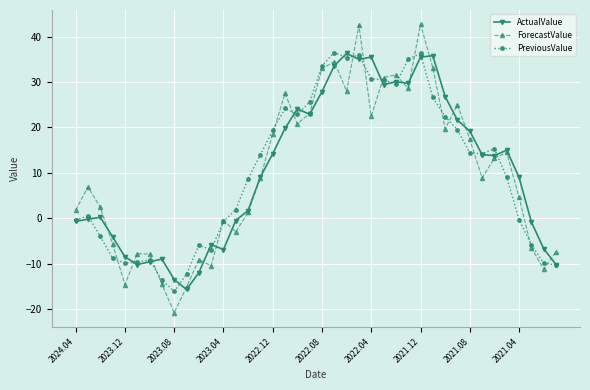

What is the minimum value for PreviousValue?

-16.1